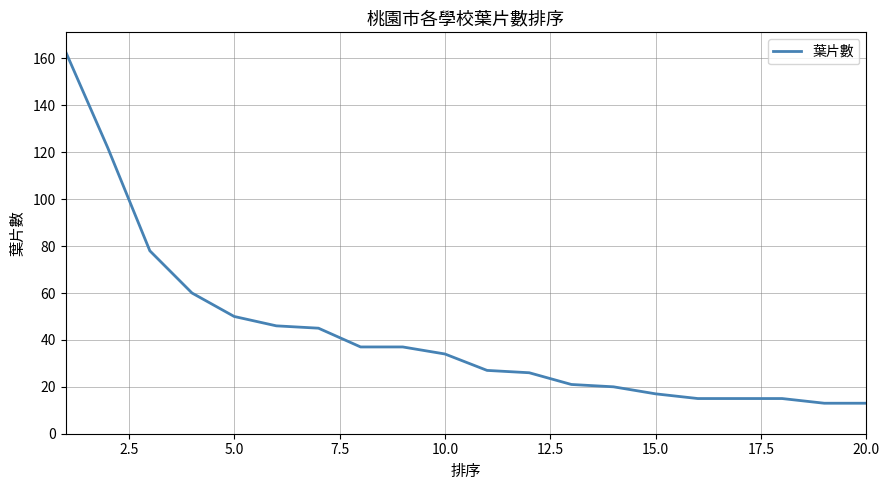

What is the maximum value shown in the chart?

163